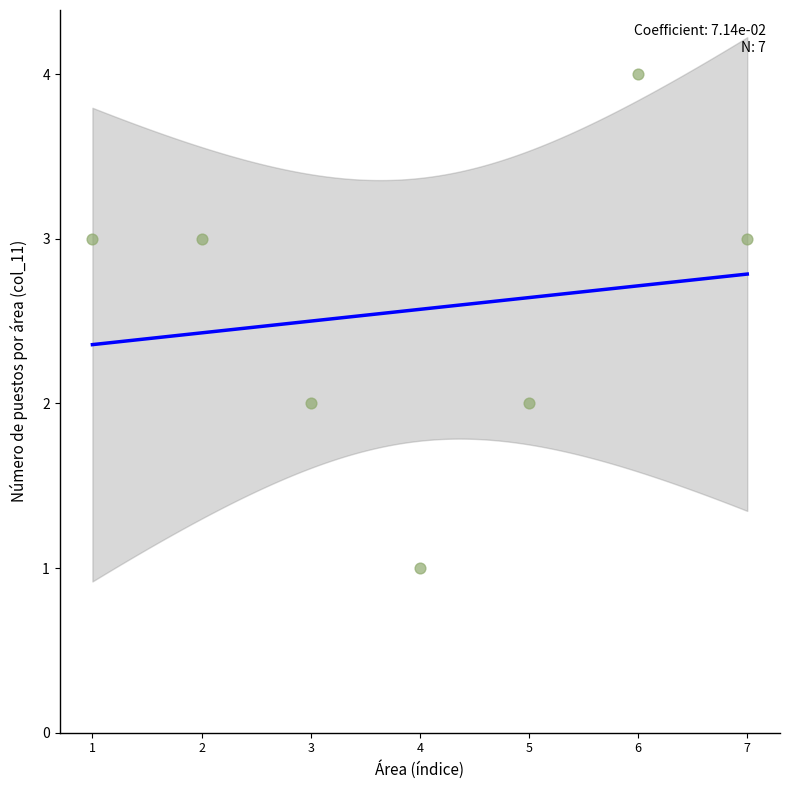

What is the range of X values (max minus min)?

6